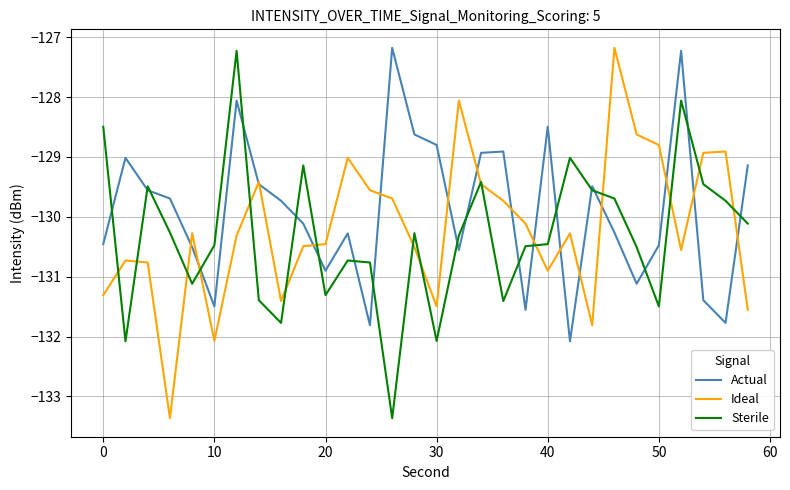

True or false: Ideal has more than 2 interior local peaks.

True